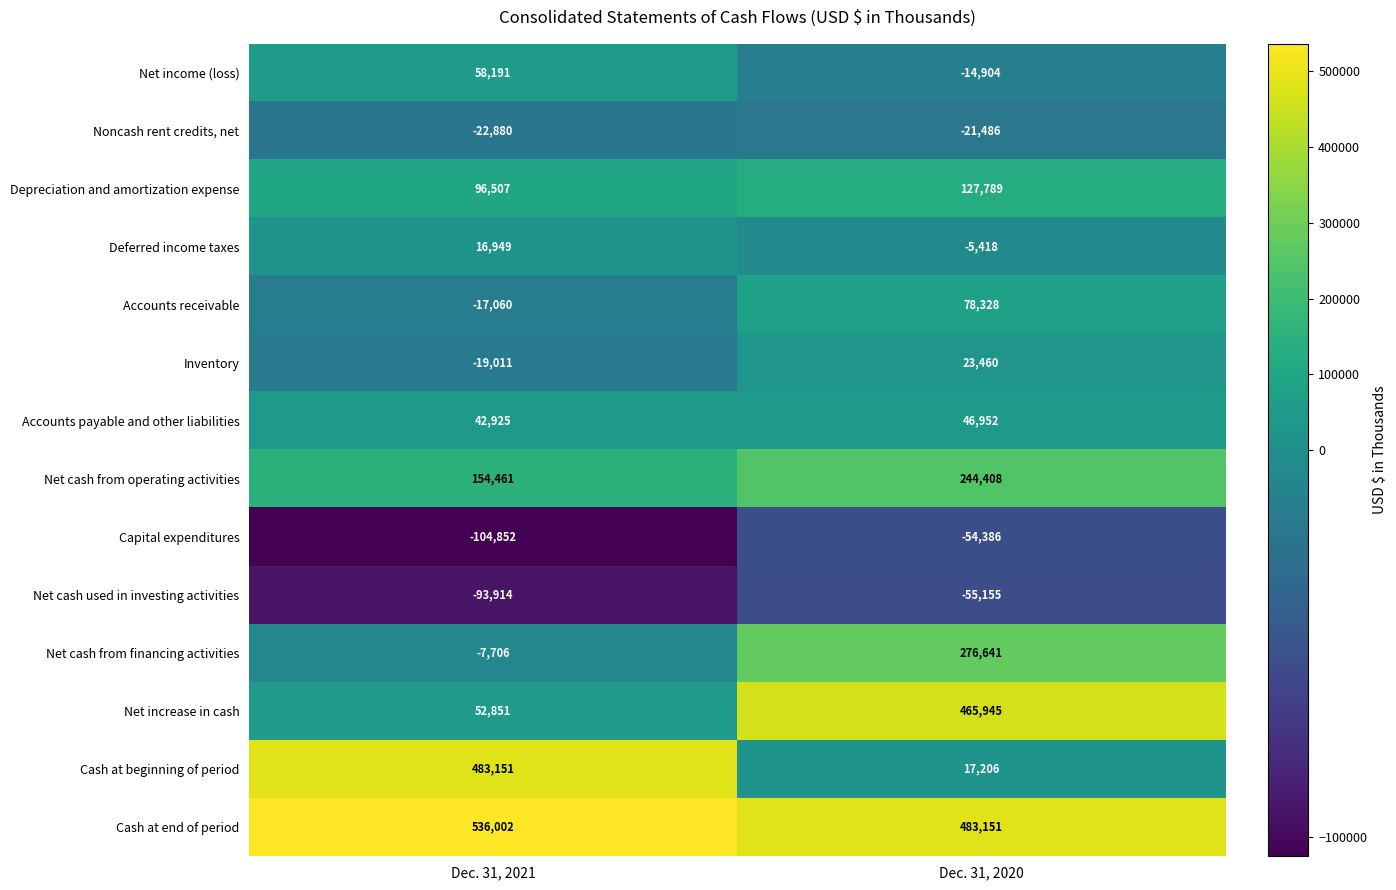

Which series has the widest spread of values?

Cash at beginning of period